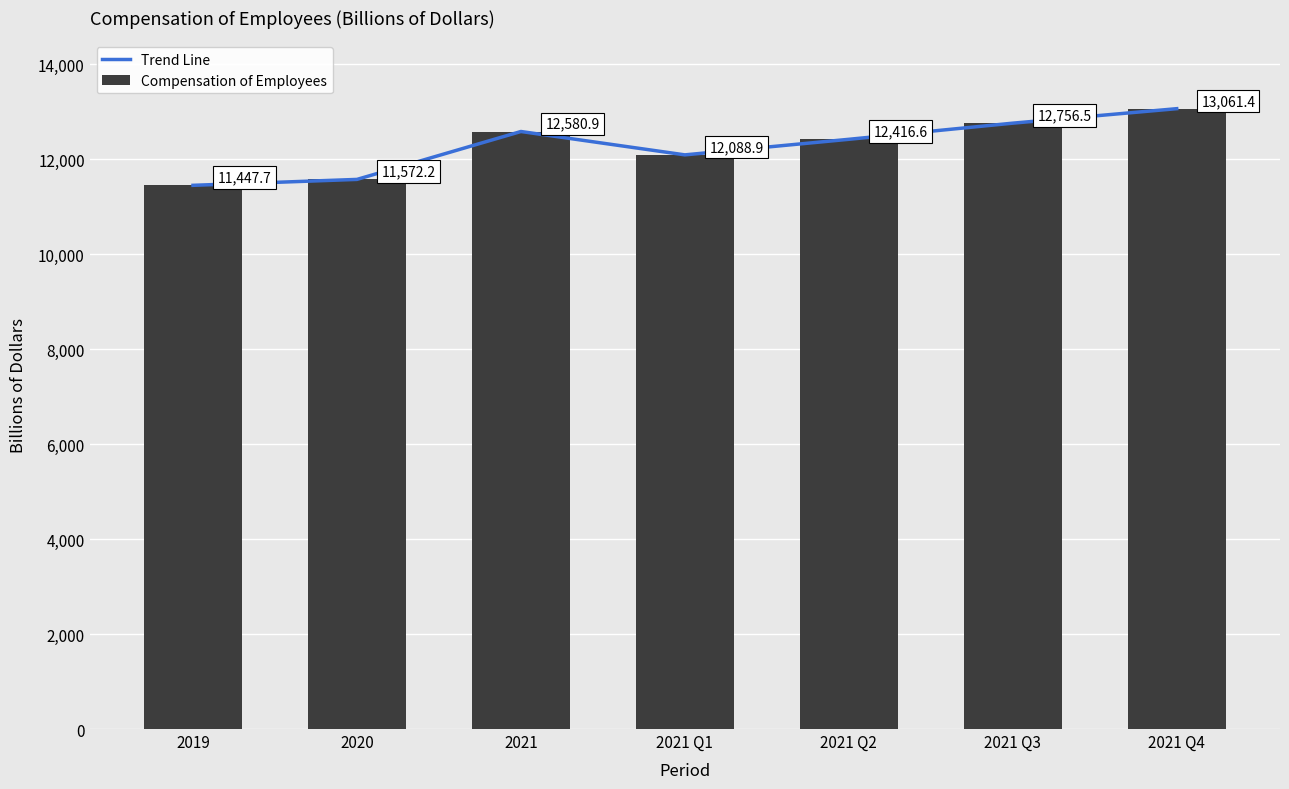

What position from the left is 2021 Q4?

7